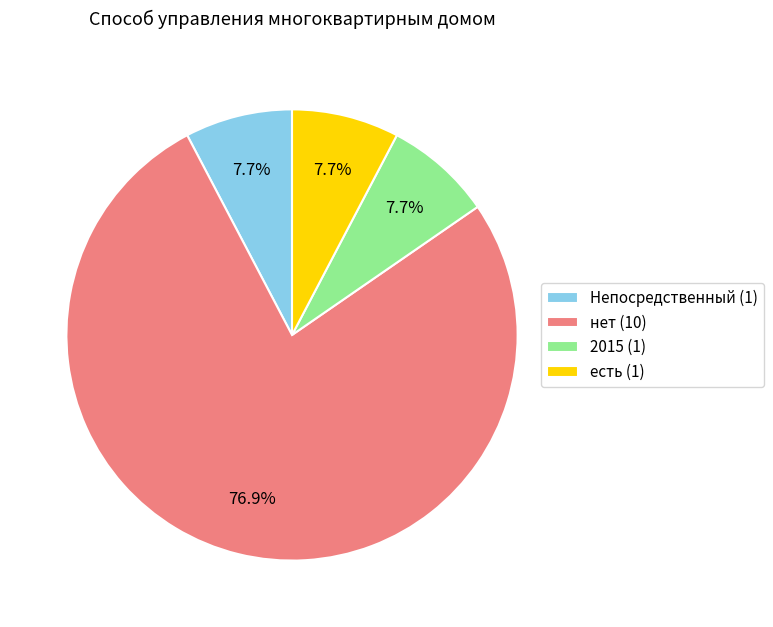

Approximately how many times larger is the value at 2015 compared to нет?

0.1